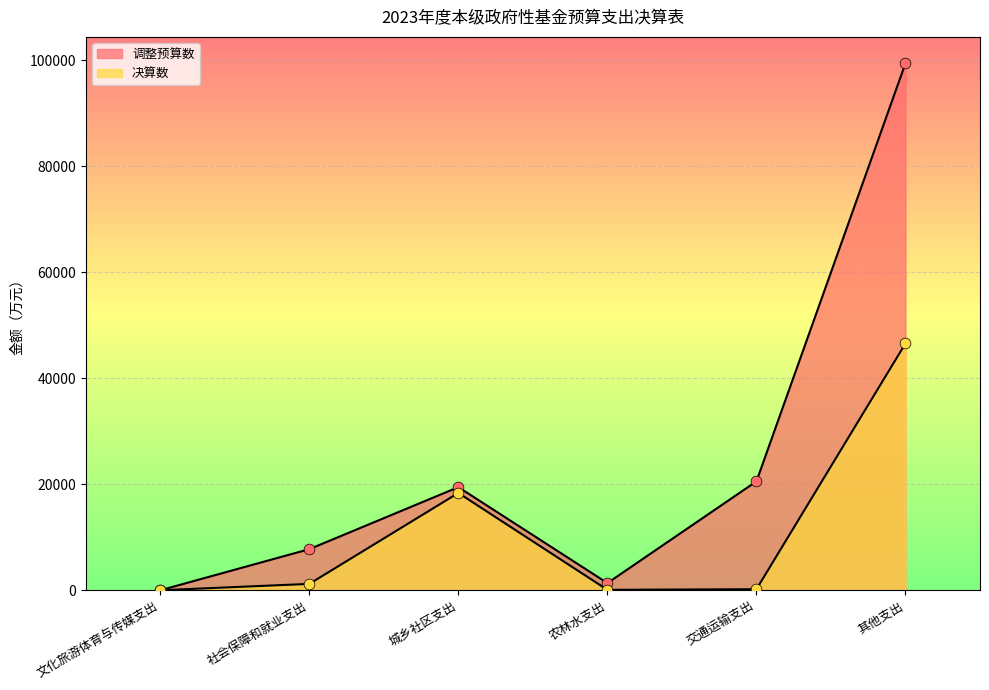

Which series contains the highest Y value?

调整预算数